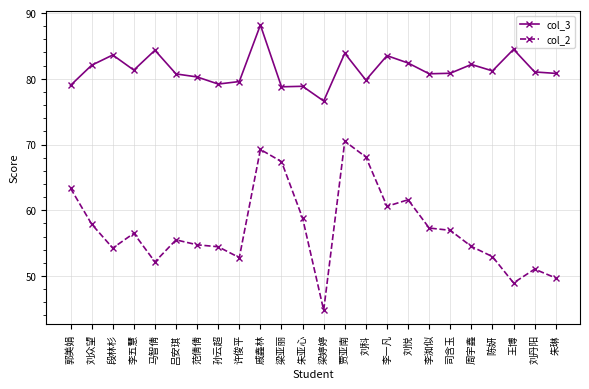

At which category is the sum across all series the highest?

戚鑫林